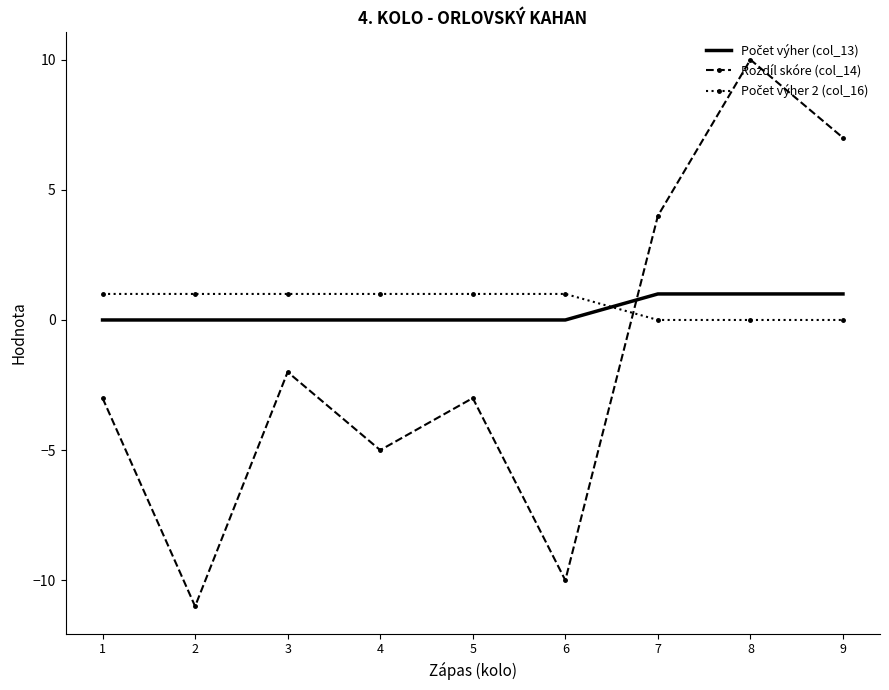

Is it true that Rozdíl skóre (col_14) equals -3 at 1?

True